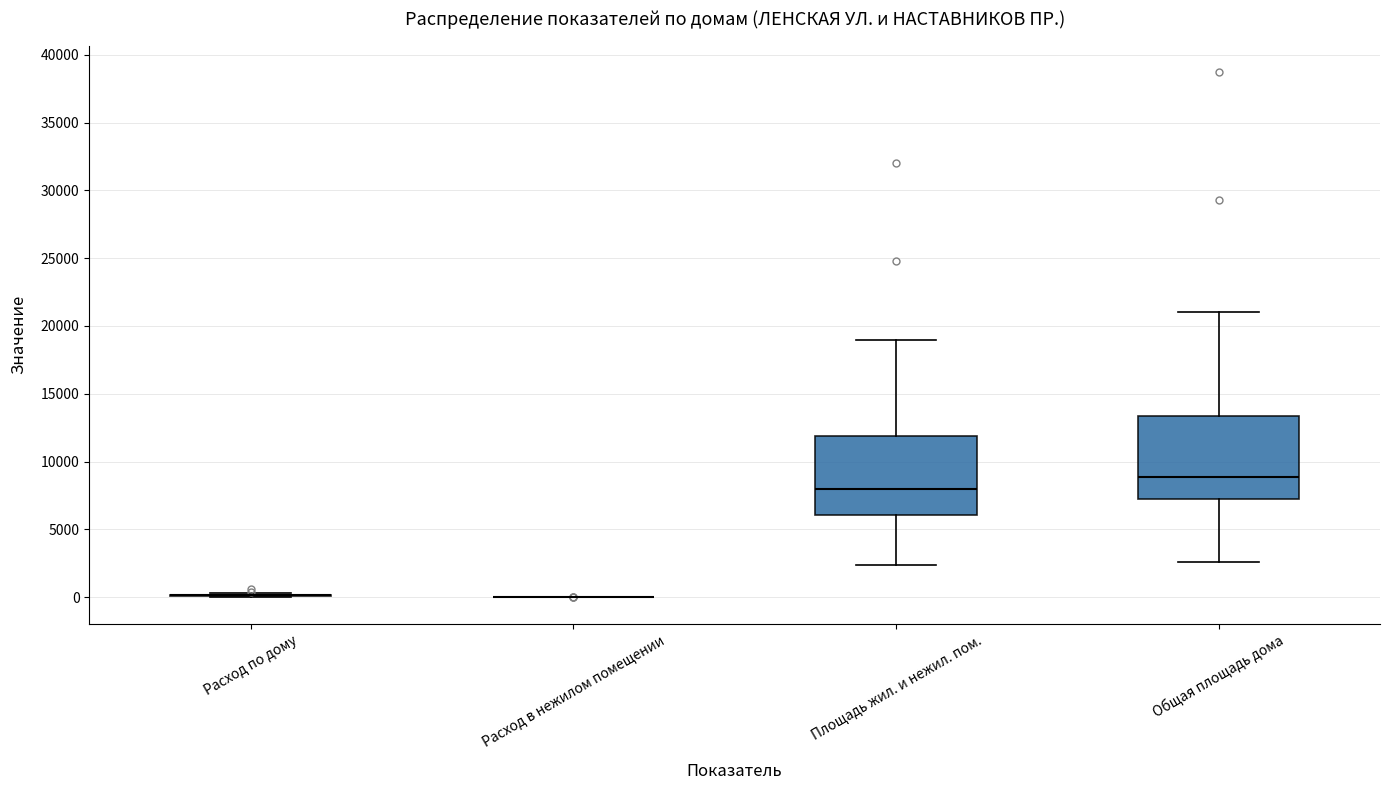

Reading left to right, transcribe this box plot: for each box, give where its median line is, the range the box spans, and where its two whiskers end, as read against the y-axis. The values are not printed on the chart, so give them approximately, as read against the axis.

Расход по дому: box collapsed to a line at 0, whiskers 0 to 500
Расход в нежилом помещении: box collapsed to a line at 0, whiskers 0 to 0
Площадь жил. и нежил. пом.: median 8000, box 6000 to 12000, whiskers 2500 to 19000
Общая площадь дома: median 9000, box 7000 to 13500, whiskers 2500 to 21000